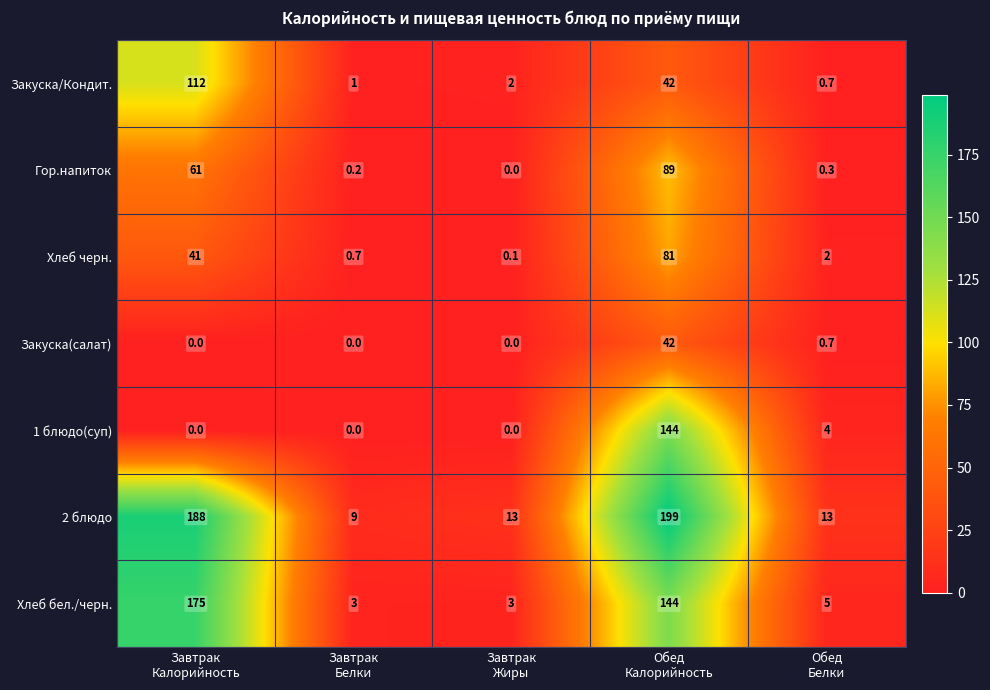

What is the minimum value for 2 блюдо?

9.0